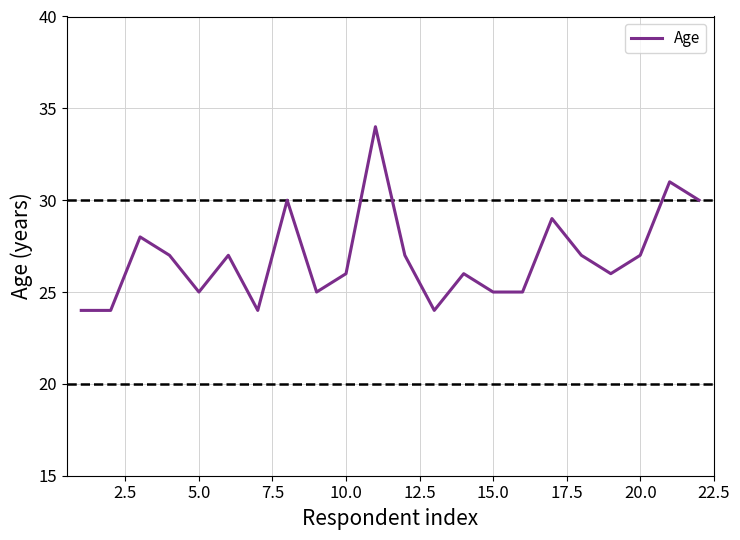

What is the minimum value shown in the chart?

24